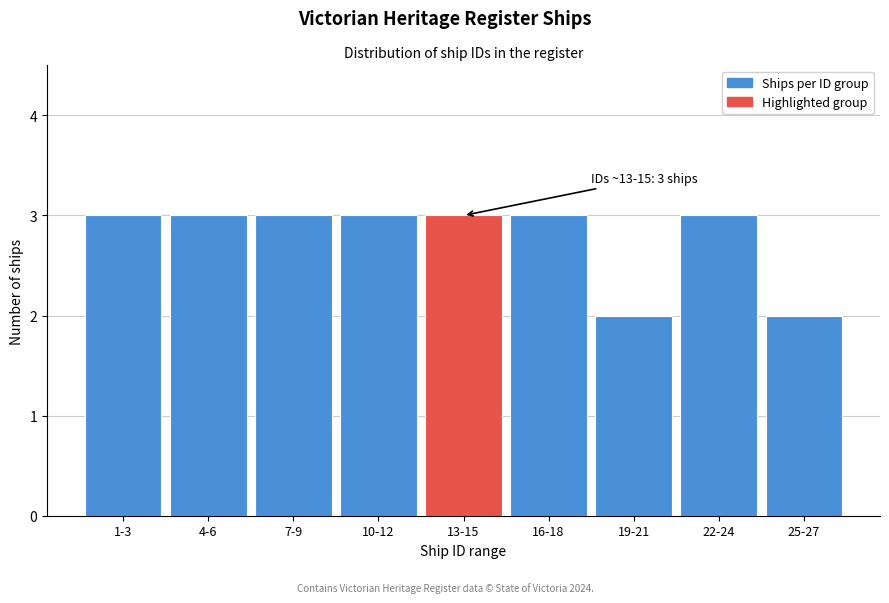

Reading right to left, what are all the values shown in this chart?

2	3	2	3	3	3	3	3	3